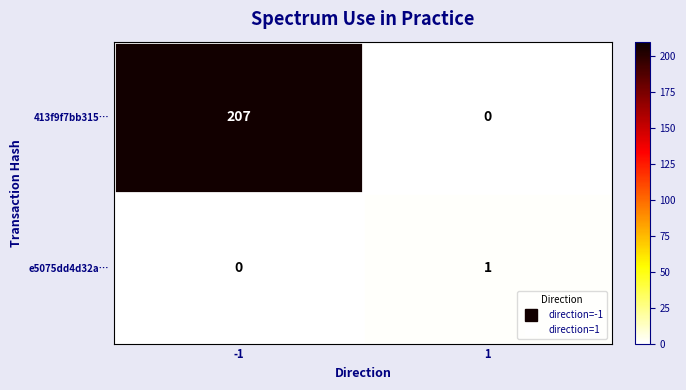

What is the sum of the 413f9f7bb315… values at 1 and -1?

207